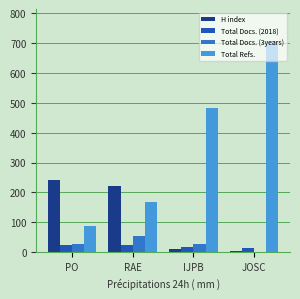

Does the chart contain stacked bars?

No